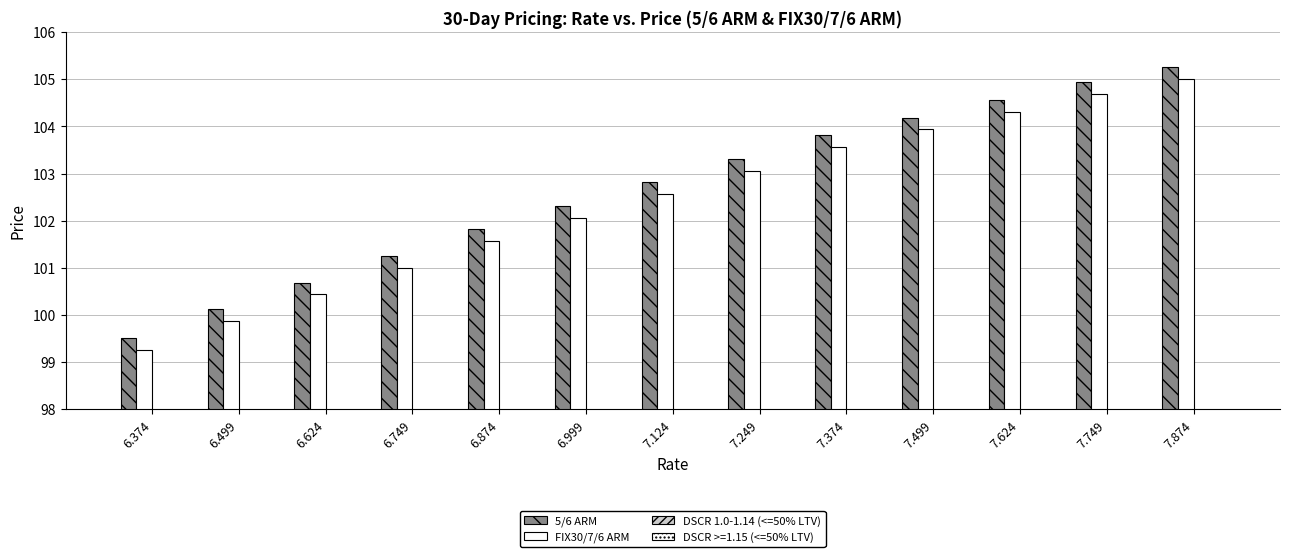

How many data points in FIX30/7/6 ARM are less than 102?

5